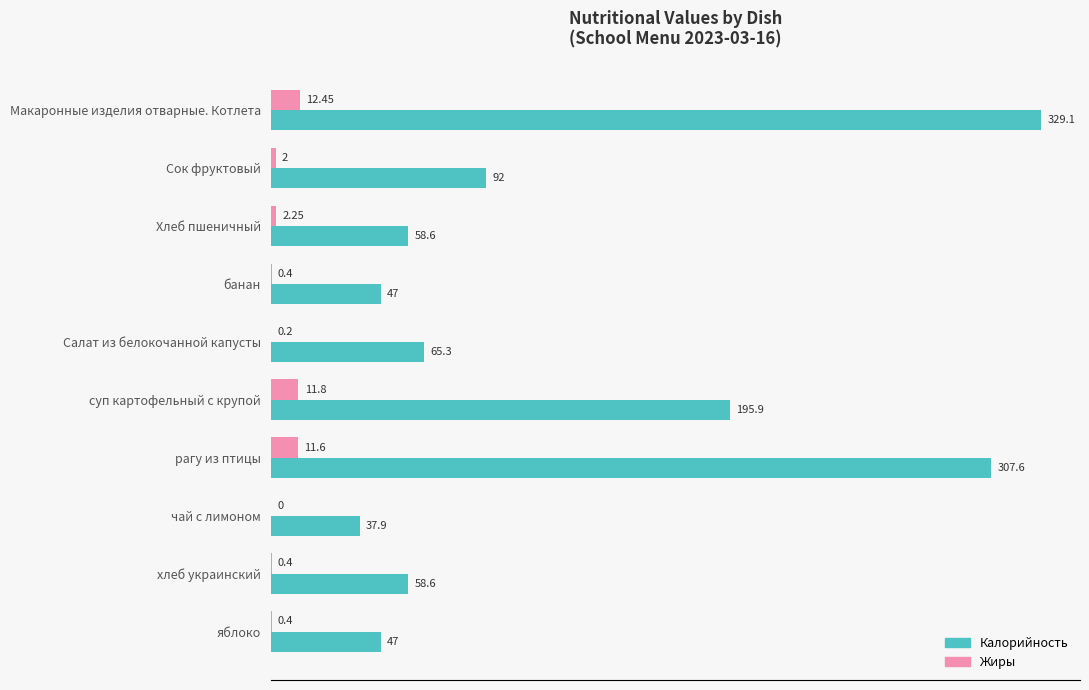

The value of Калорийность (scaled) at Хлеб пшеничный is 5.7. True or false?

False